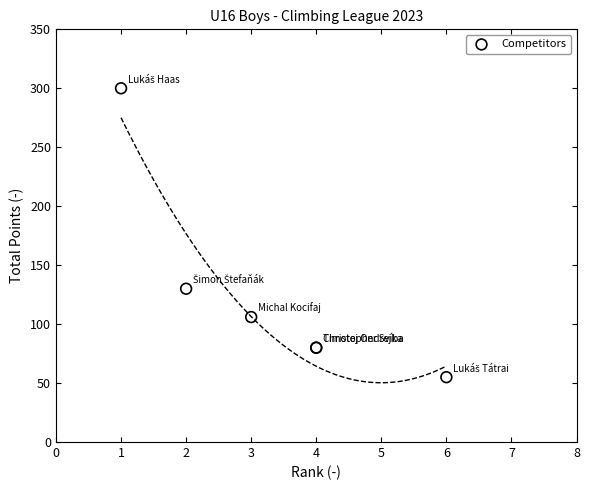

What Y value in the scatter plot is closest to 177?

130